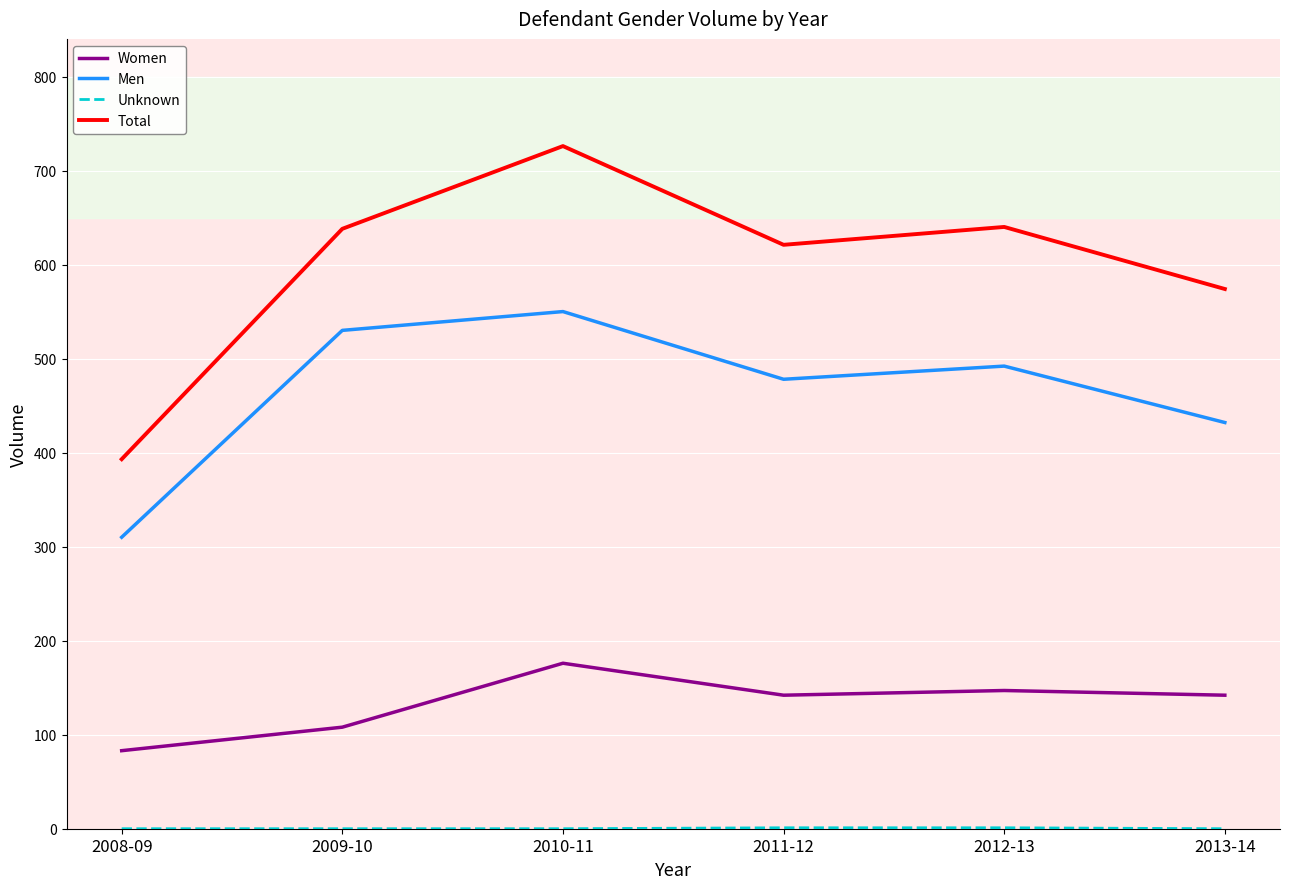

What position from the left is 2012-13?

5